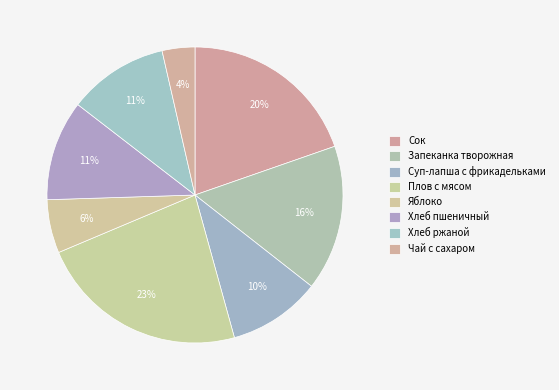

Which has a higher value, Запеканка творожная or Яблоко?

Запеканка творожная